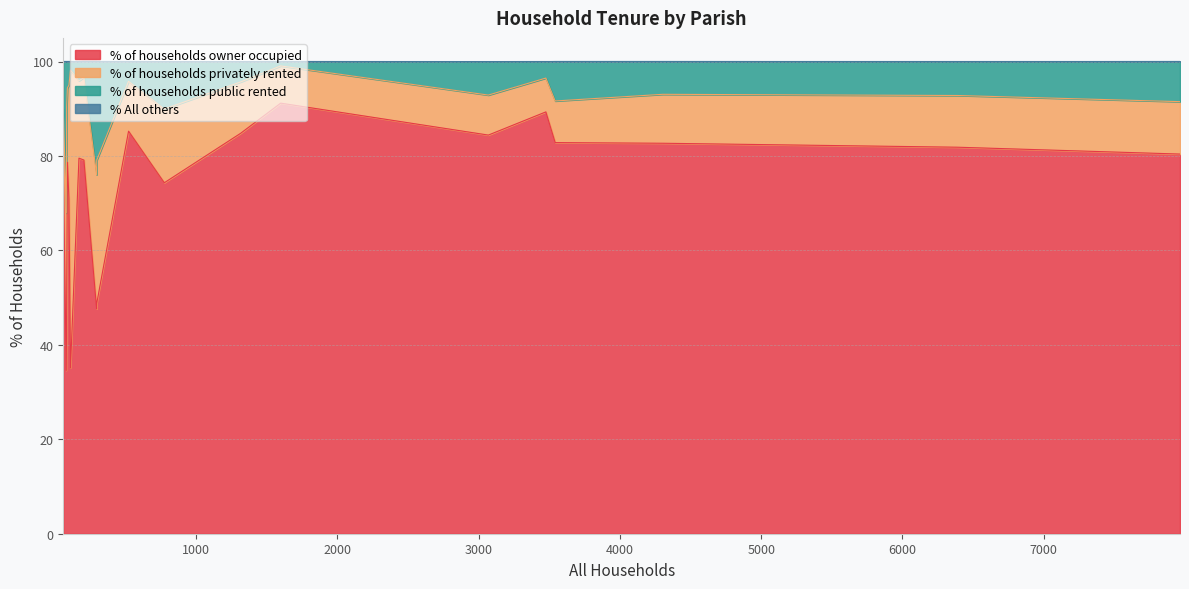

What is the greatest value displayed?

91.2